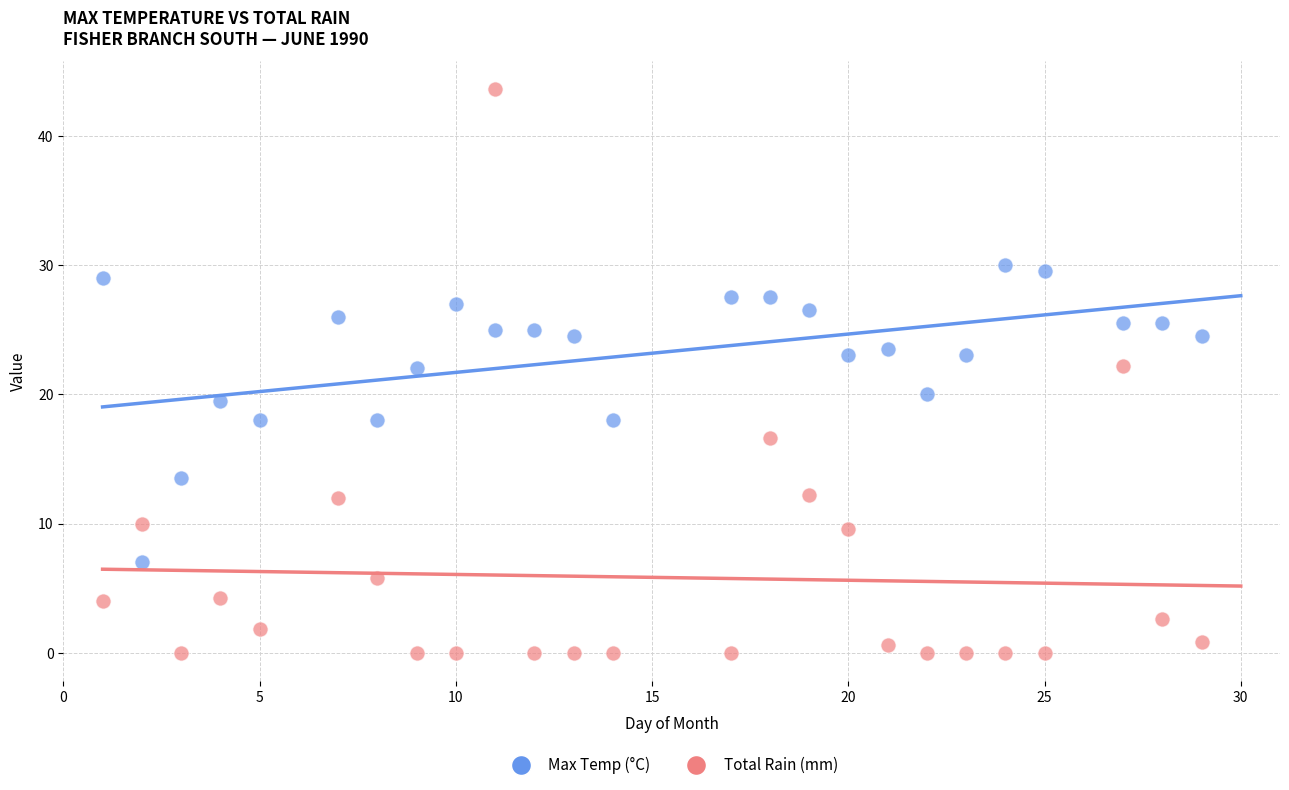

Which series has the widest spread of Y values?

Total Rain (mm)